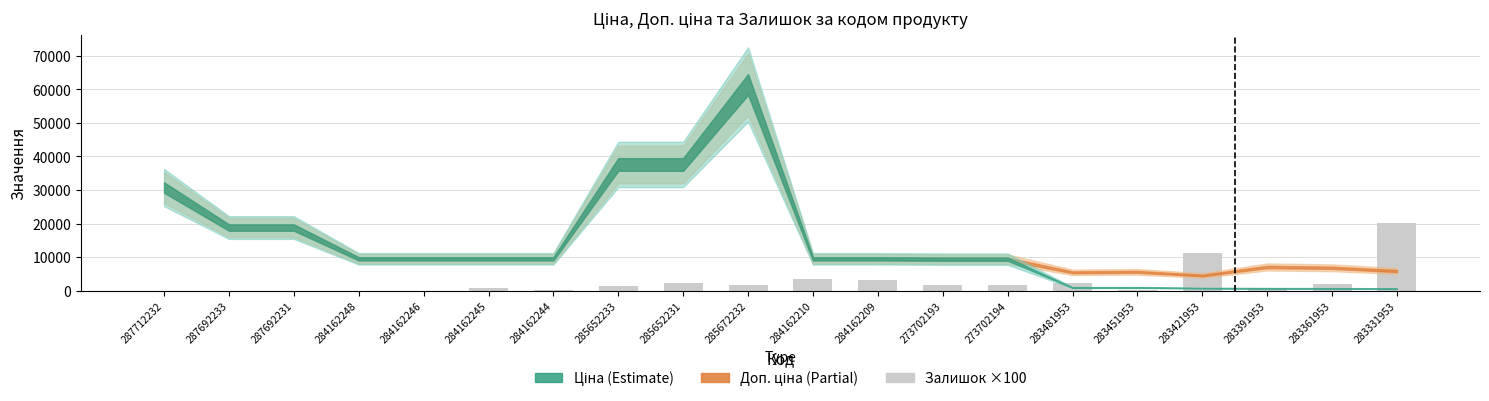

At which label is the value closest to 10100?

283421953